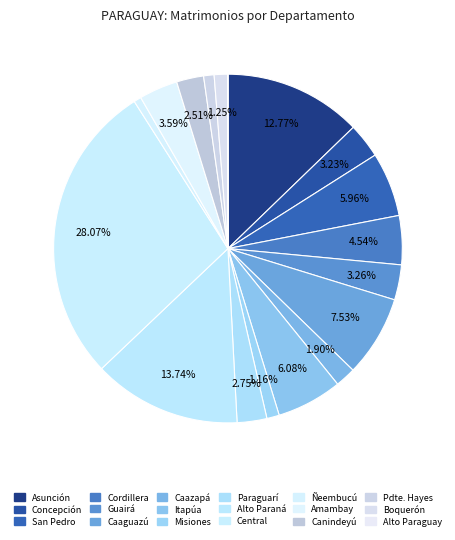

Is there a majority slice in this chart?

No